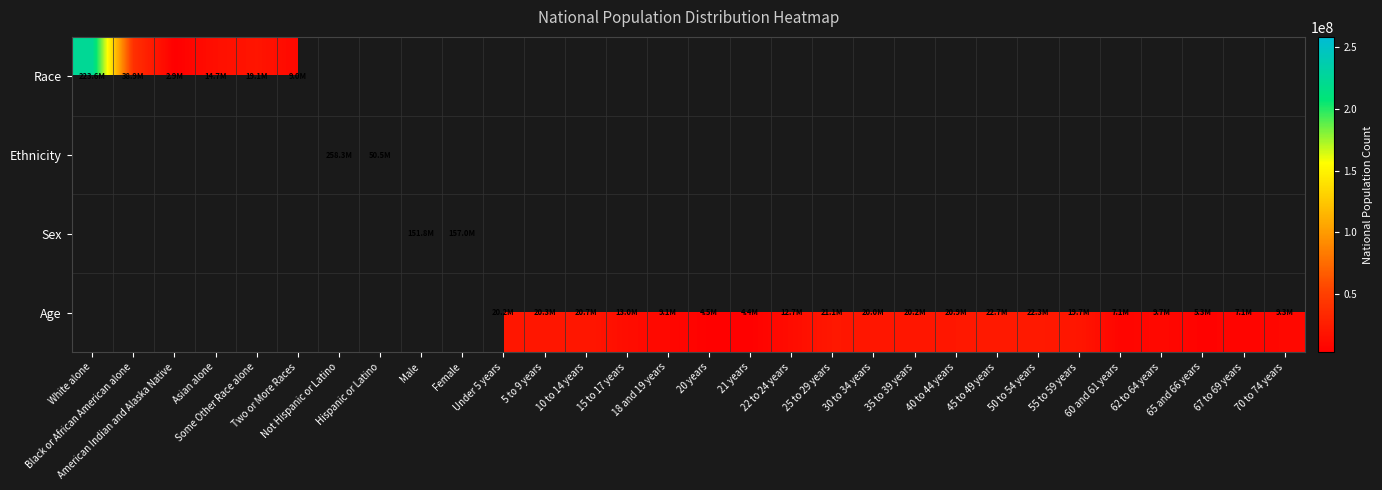

Between 20 years and 35 to 39 years, which series saw the biggest shift?

Age